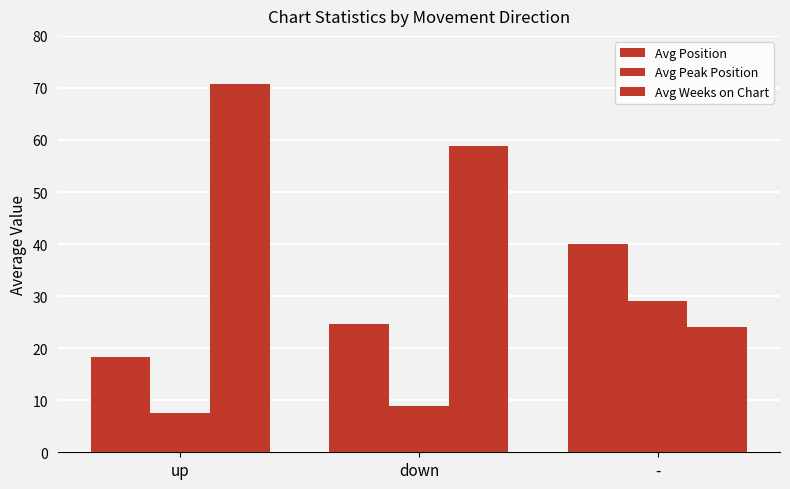

The value of Avg Position at - is 23.3. True or false?

False